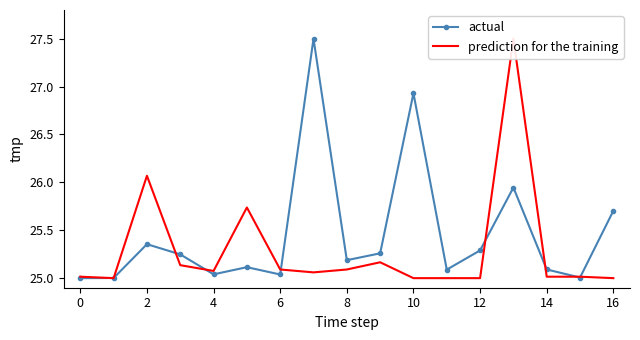

What are all the series names shown in the legend?

actual, prediction for the training